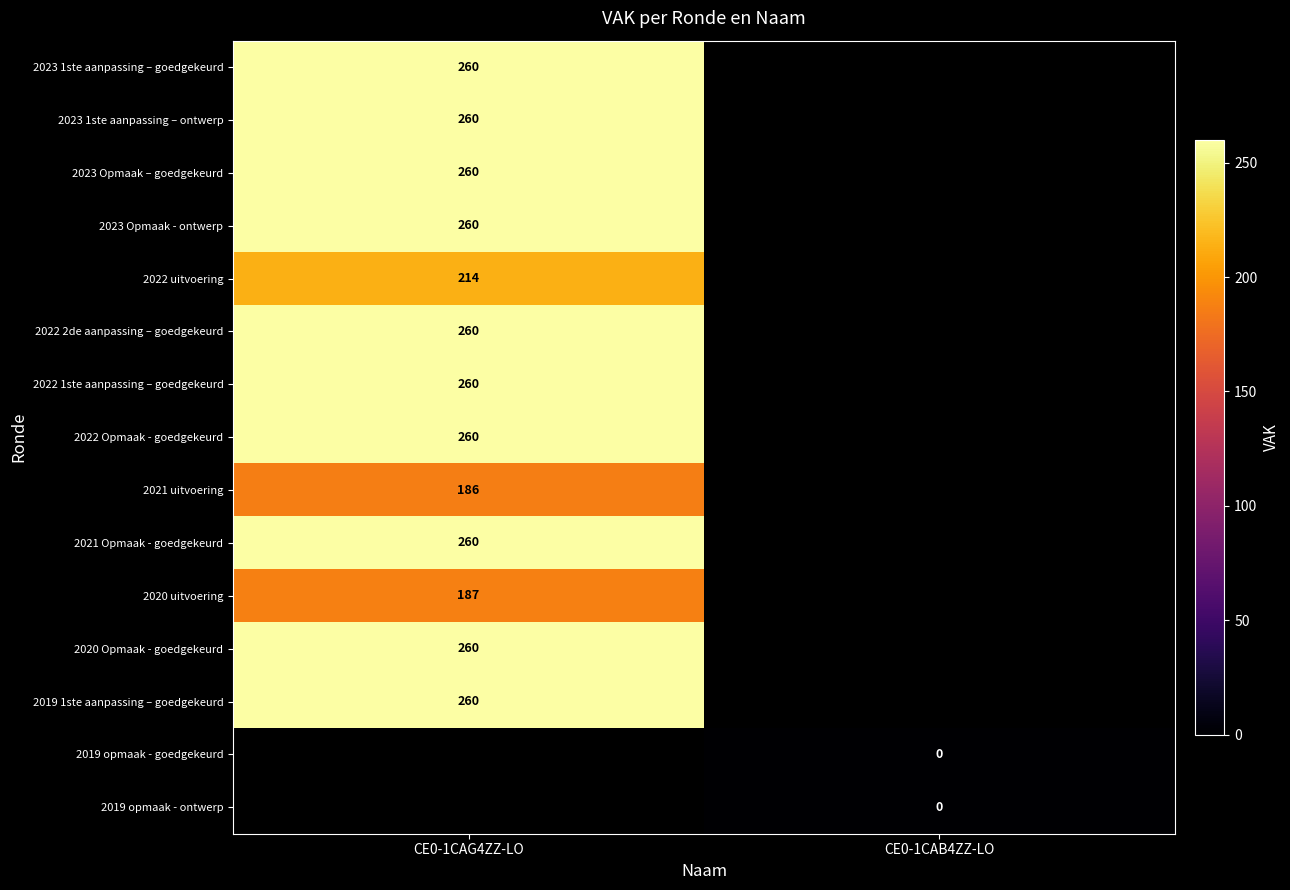

True or false: 2022 2de aanpassing – goedgekeurd has a value of 362 at CE0-1CAG4ZZ-LO.

False